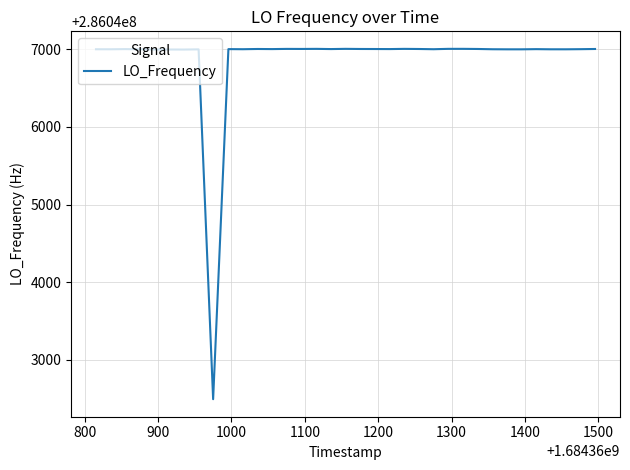

What is the smallest value displayed?

286042493.9